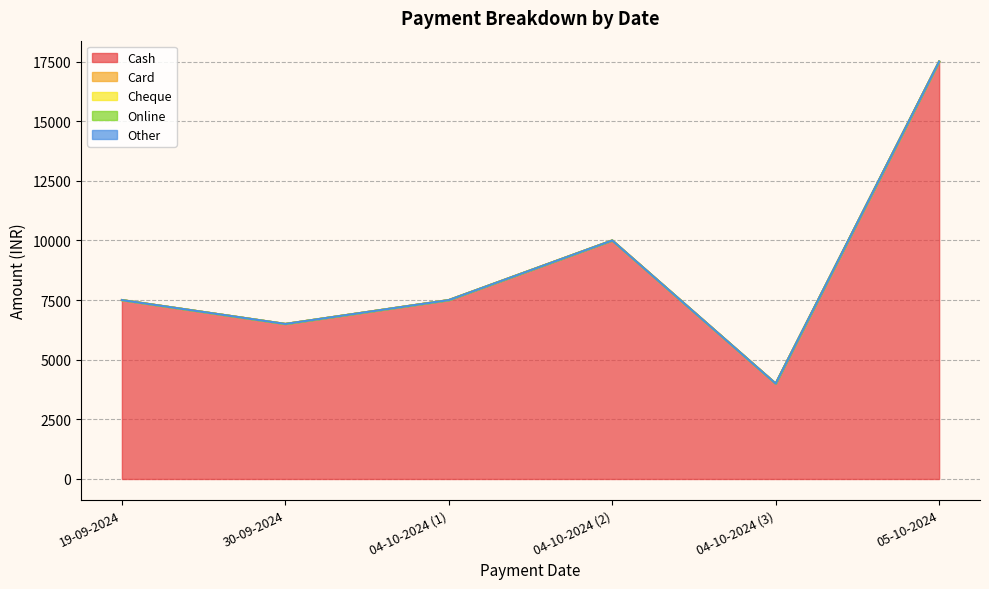

Which series changed the most between 04-10-2024 and 04-10-2024?

Cash